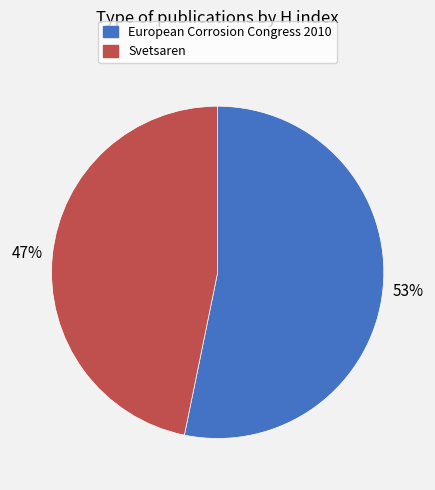

Which has a higher value, Svetsaren or European Corrosion Congress 2010?

European Corrosion Congress 2010